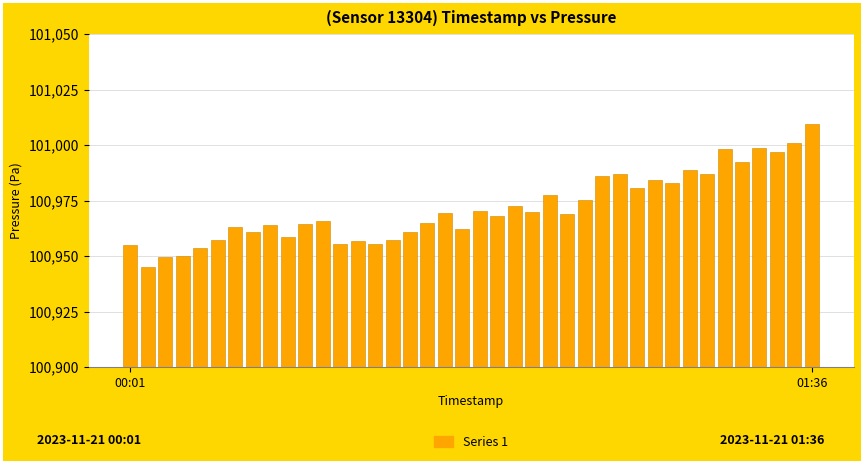

Between 00:01 and 20, which is larger?

20